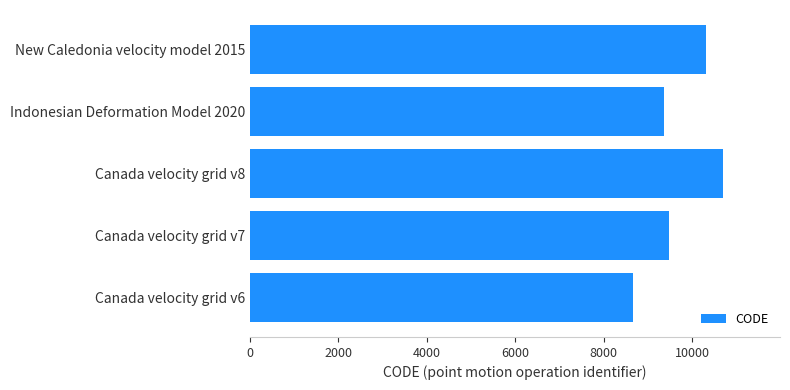

What is the greatest value displayed?

10707